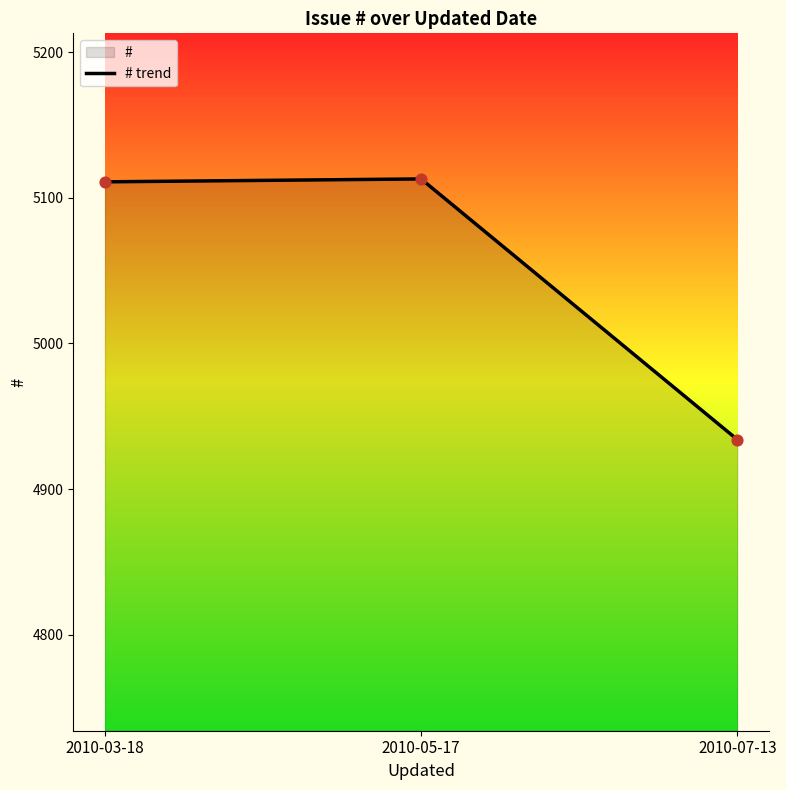

What is the ratio of the value at 2010-05-17 to the value at 2010-03-18?

1.0